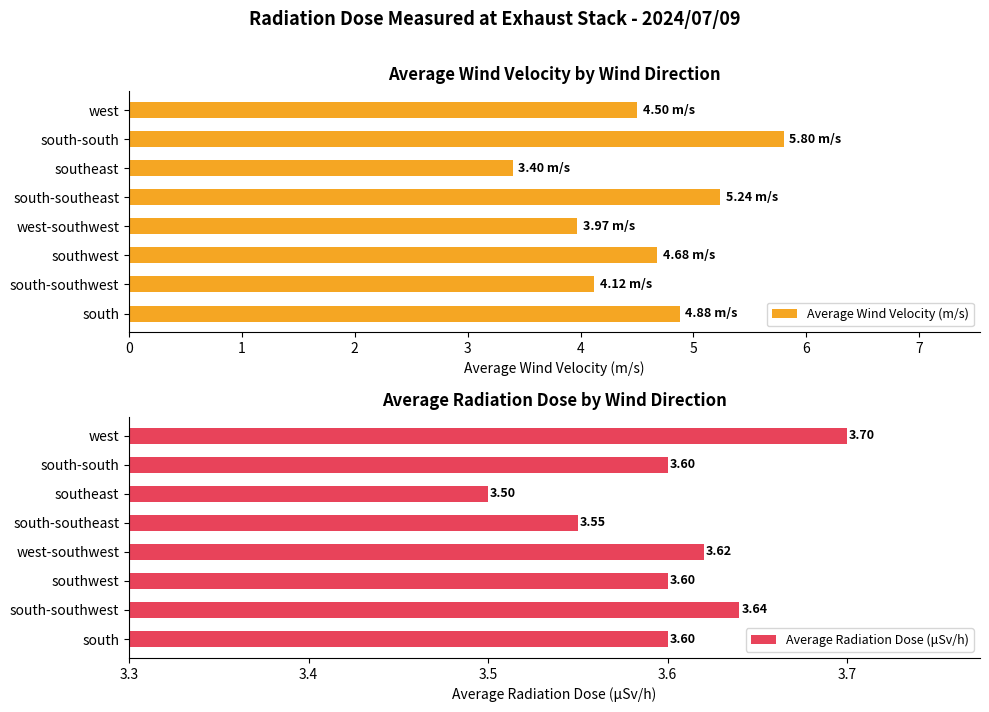

List the series in order of their peak value, highest first.

Average Wind Velocity (m/s), Average Radiation Dose (μSv/h)